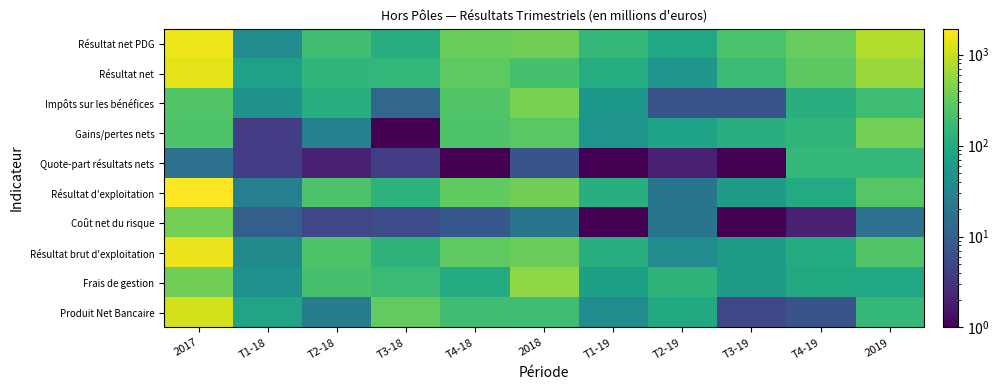

Reading left to right, list all the values displayed in this chart.

Produit Net Bancaire: 2017=1147	T1-18=82	T2-18=24	T3-18=311	T4-18=187	2018=182	T1-19=40	T2-19=100	T3-19=5	T4-19=7	2019=152
Frais de gestion: 2017=374	T1-18=46	T2-18=212	T3-18=173	T4-18=104	2018=535	T1-19=73	T2-19=138	T3-19=61	T4-19=98	2019=94
Résultat brut d'exploitation: 2017=1521	T1-18=36	T2-18=236	T3-18=138	T4-18=291	2018=353	T1-19=113	T2-19=38	T3-19=66	T4-19=105	2019=246
Coût net du risque: 2017=400	T1-18=10	T2-18=5	T3-18=6	T4-18=8	2018=19	T1-19=1	T2-19=19	T3-19=1	T4-19=2	2019=17
Résultat d'exploitation: 2017=1921	T1-18=26	T2-18=231	T3-18=132	T4-18=299	2018=372	T1-19=113	T2-19=19	T3-19=66	T4-19=103	2019=263
Quote-part résultats nets: 2017=17	T1-18=4	T2-18=2	T3-18=4	T4-18=1	2018=7	T1-19=1	T2-19=2	T3-19=1	T4-19=155	2019=152
Gains/pertes nets: 2017=237	T1-18=4	T2-18=28	T3-18=1	T4-18=243	2018=274	T1-19=53	T2-19=81	T3-19=115	T4-19=145	2019=394
Impôts sur les bénéfices: 2017=250	T1-18=49	T2-18=117	T3-18=12	T4-18=247	2018=425	T1-19=56	T2-19=7	T3-19=7	T4-19=114	2019=184
Résultat net: 2017=1417	T1-18=75	T2-18=144	T3-18=149	T4-18=294	2018=214	T1-19=109	T2-19=53	T3-19=174	T4-19=289	2019=625
Résultat net PDG: 2017=1587	T1-18=38	T2-18=189	T3-18=112	T4-18=339	2018=378	T1-19=152	T2-19=91	T3-19=223	T4-19=330	2019=796